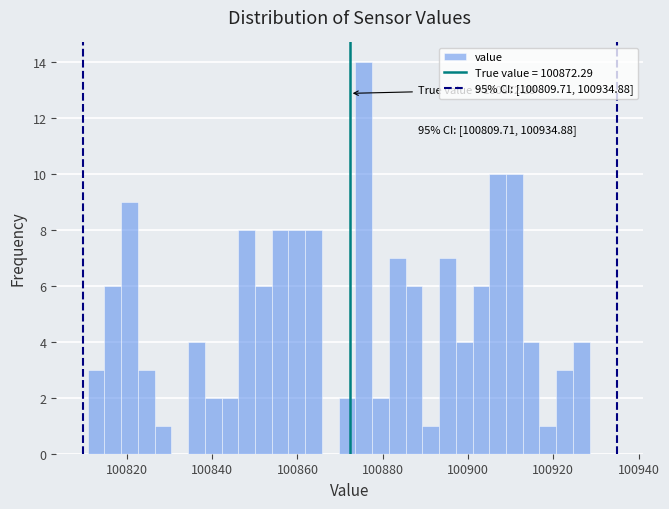

Around what value on the x-axis is the tallest bar? Give the approximate position of its centre, as read against the axis.

100876